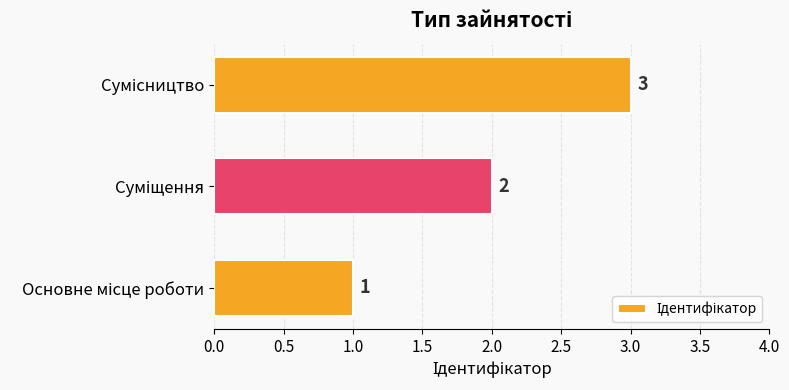

Count the values in the range 1 to 3.

3